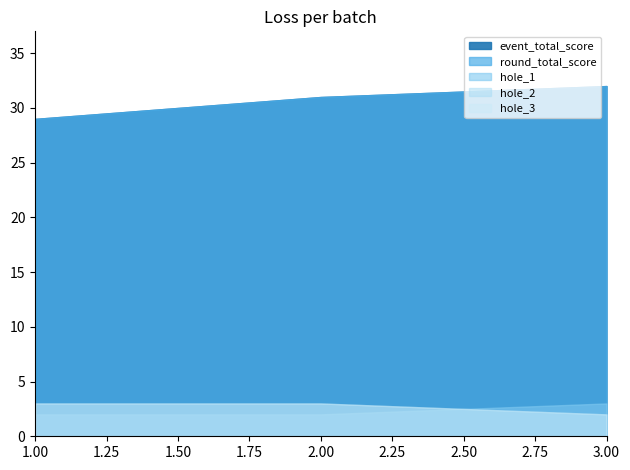

Is the value of round_total_score at 3 greater than the value of hole_1 at 3?

Yes